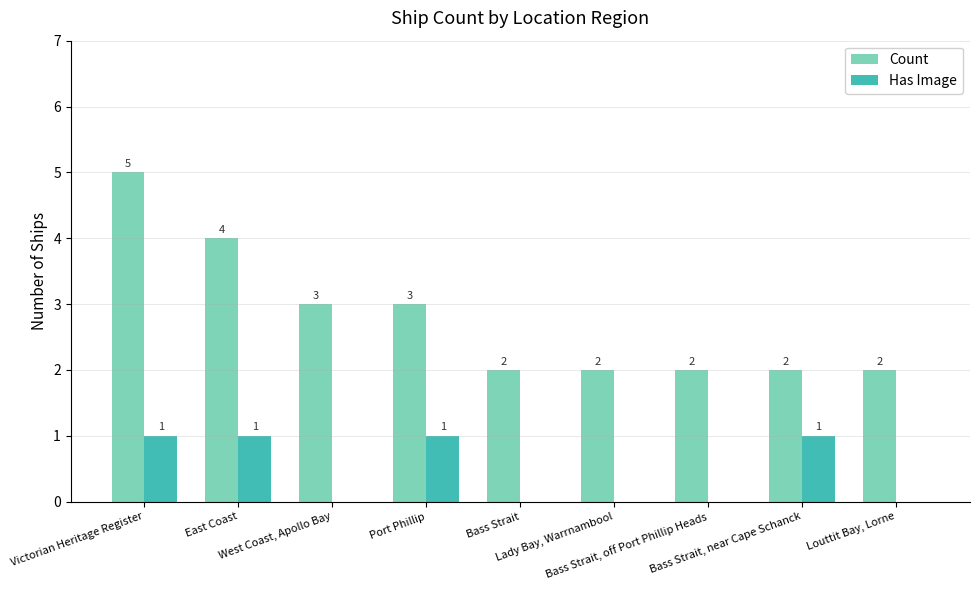

True or false: Count has a value of 8 at Victorian Heritage Register.

False